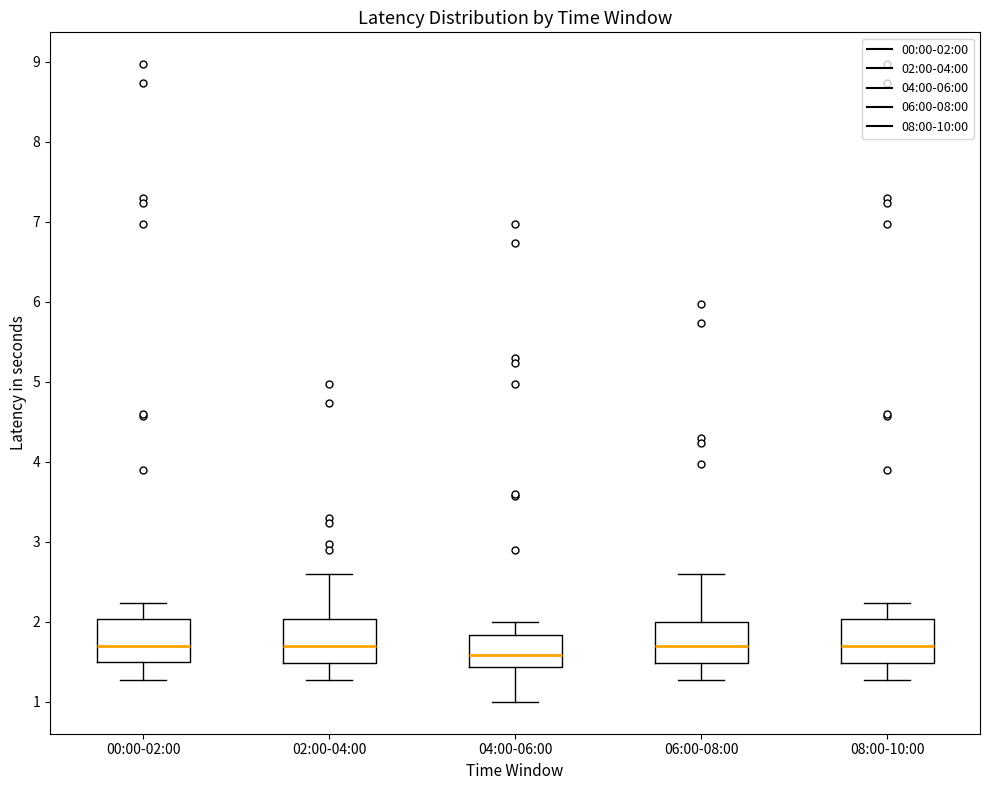

Where does the lower whisker of the box for 00:00-02:00 end on the y-axis? The values are not printed on the chart, so give them approximately, as read against the axis.

1.3